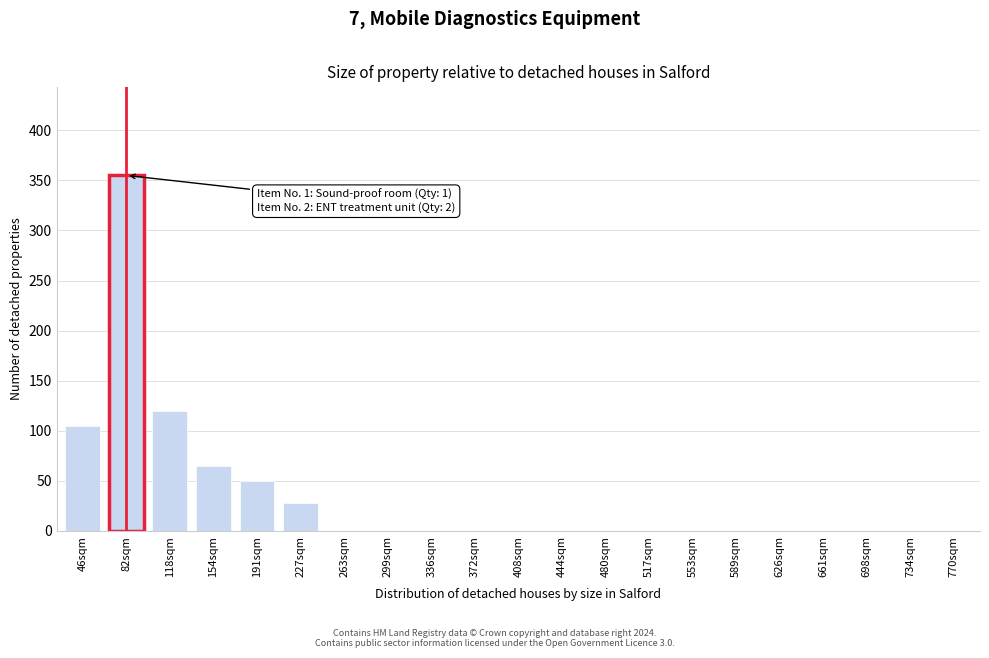

Reading left to right, extract all data points from this chart.

46sqm=105	82sqm=355	118sqm=120	154sqm=65	191sqm=50	227sqm=28	263sqm=0	299sqm=0	336sqm=0	372sqm=0	408sqm=0	444sqm=0	480sqm=0	517sqm=0	553sqm=0	589sqm=0	626sqm=0	661sqm=0	698sqm=0	734sqm=0	770sqm=0